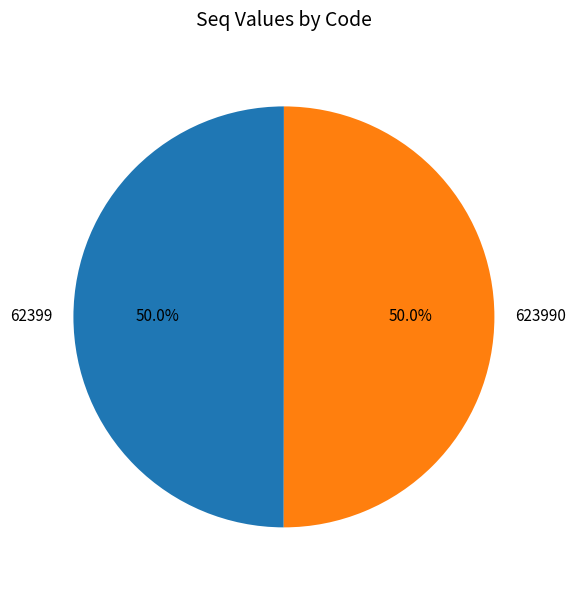

What percentage is NOT represented by 623990?

50.0%